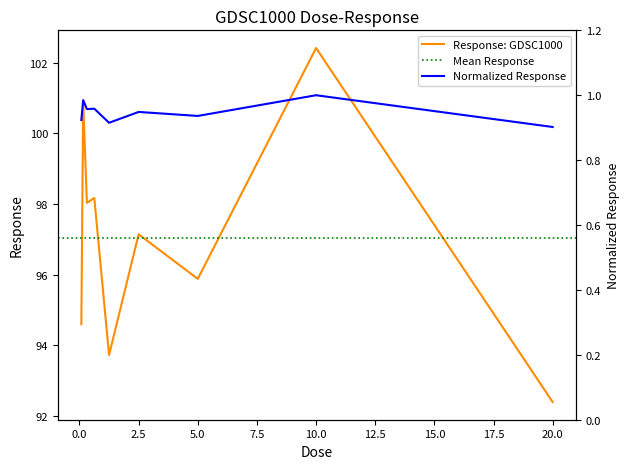

Reading left to right, what are all the values shown in this chart?

0.078125=94.6	0.15625=100.9	0.3125=98.0	0.625=98.2	1.25=93.7	2.5=97.1	5.0=95.9	10.0=102.4	20.0=92.4